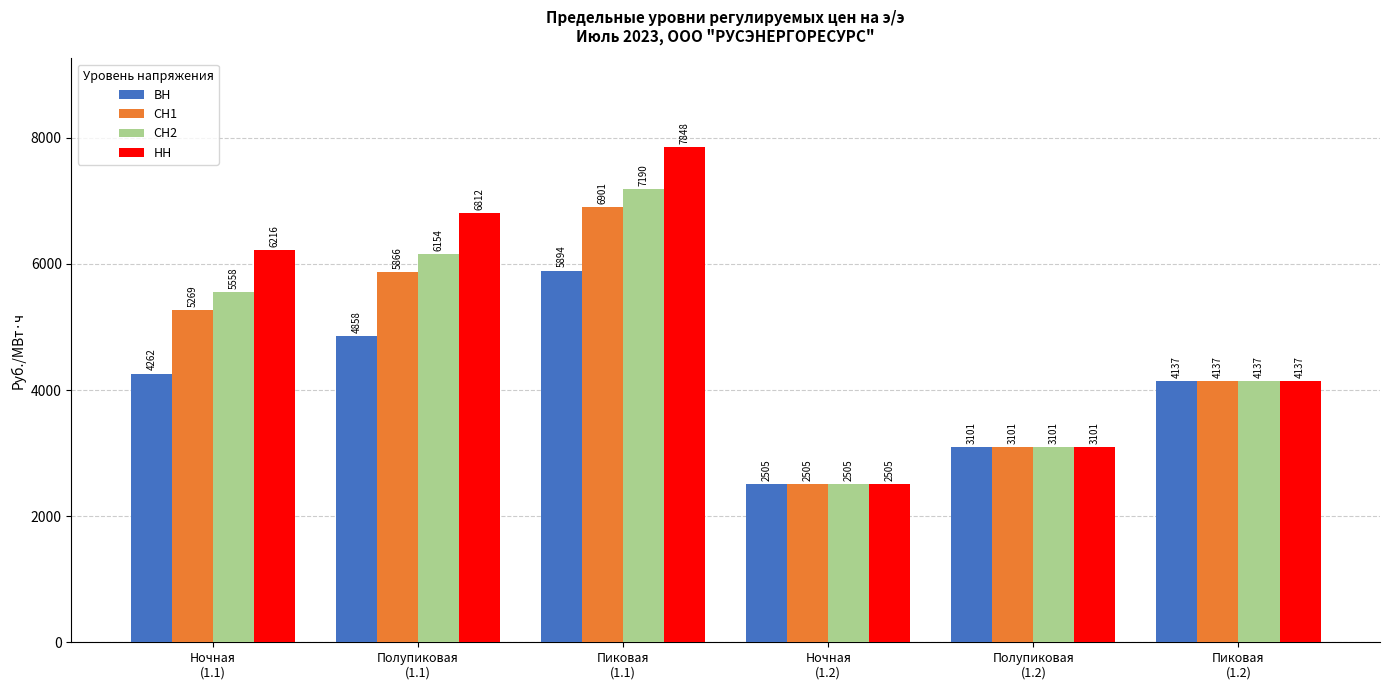

Which series has the largest range (max minus min)?

НН